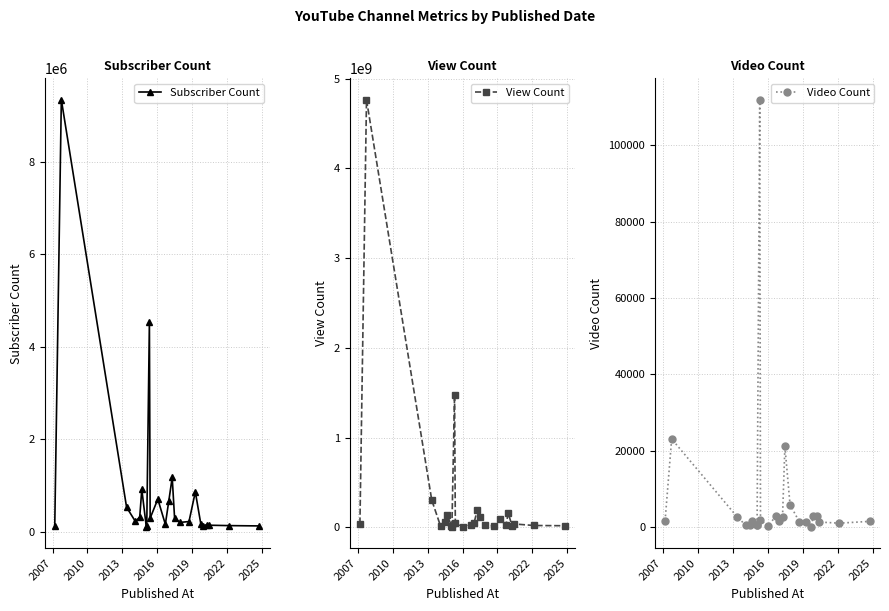

How many data points in Subscriber Count are less than 219000?

12